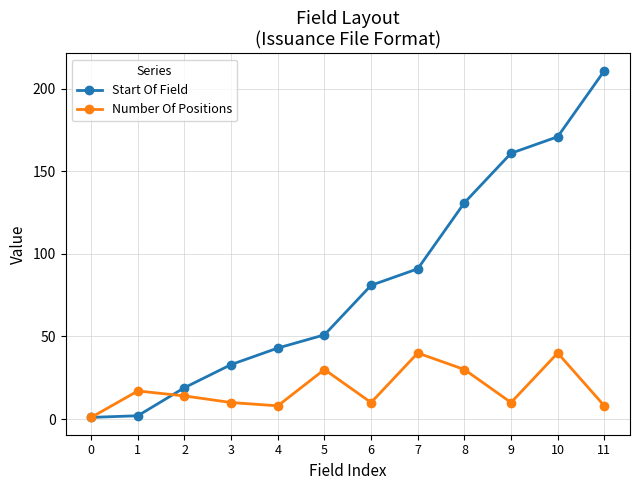

The Number Of Positions series shows 21 at 7. True or false?

False